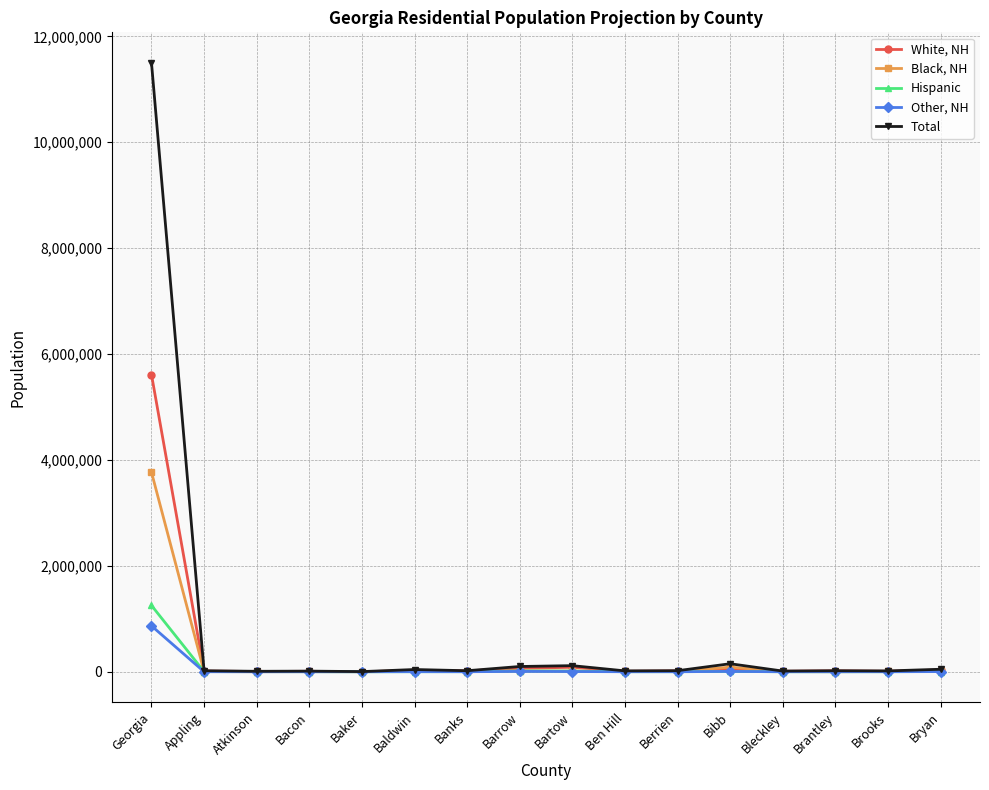

True or false: Total has more than 0 points higher than both neighbors.

True